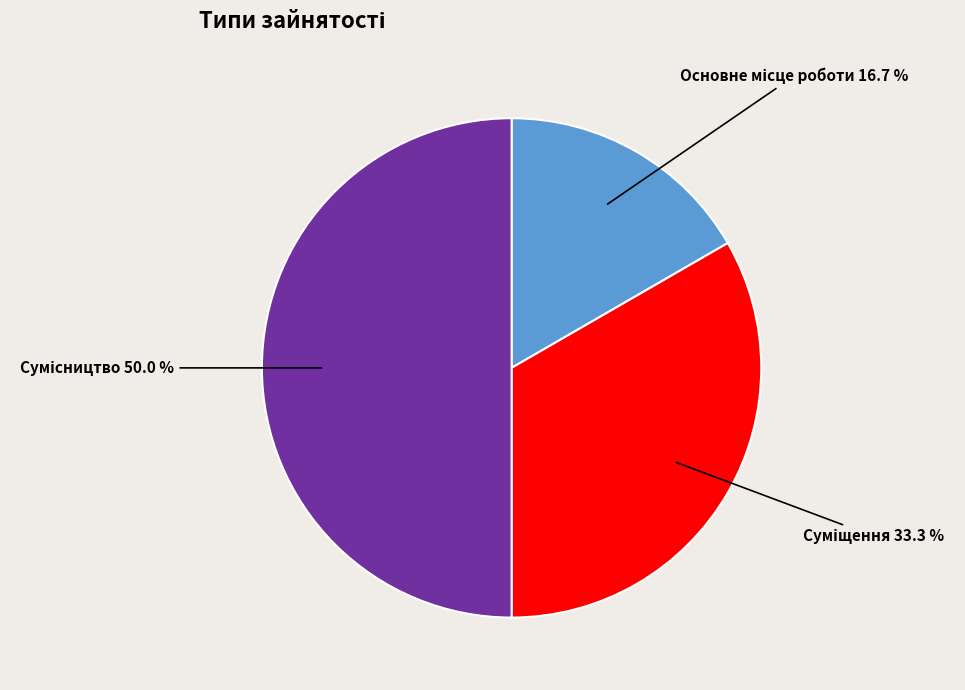

Count the number of slices in the pie.

3